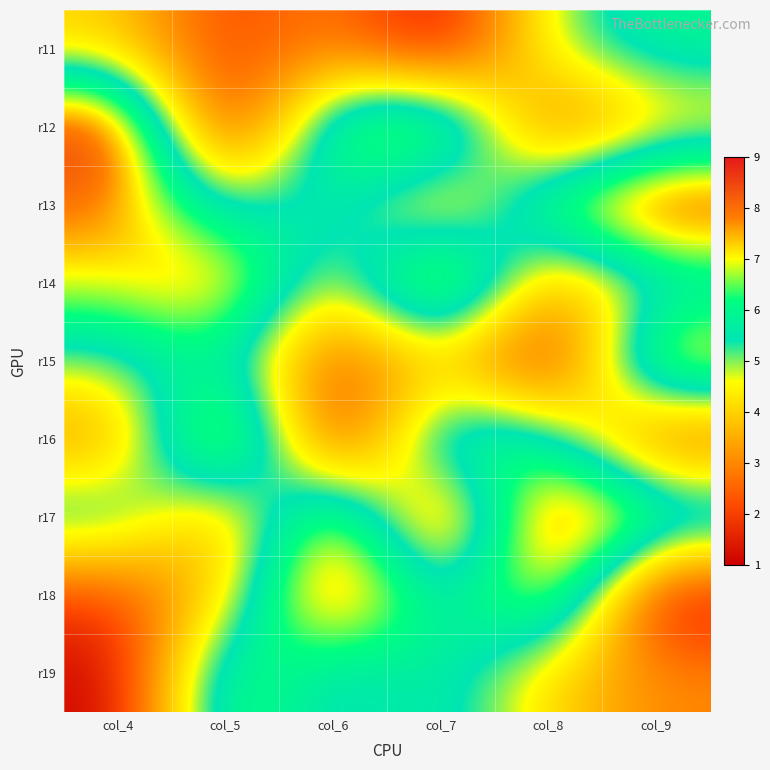

Reading left to right, what are all the values shown in this chart?

r11: col_4=4	col_5=2	col_6=3	col_7=1	col_8=5	col_9=6
r12: col_4=9	col_5=1	col_6=7	col_7=8	col_8=2	col_9=4
r13: col_4=8	col_5=5	col_6=6	col_7=3	col_8=7	col_9=9
r14: col_4=7	col_5=8	col_6=4	col_7=9	col_8=3	col_9=5
r15: col_4=5	col_5=6	col_6=2	col_7=4	col_8=1	col_9=8
r16: col_4=3	col_5=9	col_6=1	col_7=7	col_8=6	col_9=2
r17: col_4=6	col_5=3	col_6=8	col_7=2	col_8=9	col_9=7
r18: col_4=2	col_5=4	col_6=9	col_7=5	col_8=8	col_9=1
r19: col_4=1	col_5=7	col_6=5	col_7=6	col_8=4	col_9=3